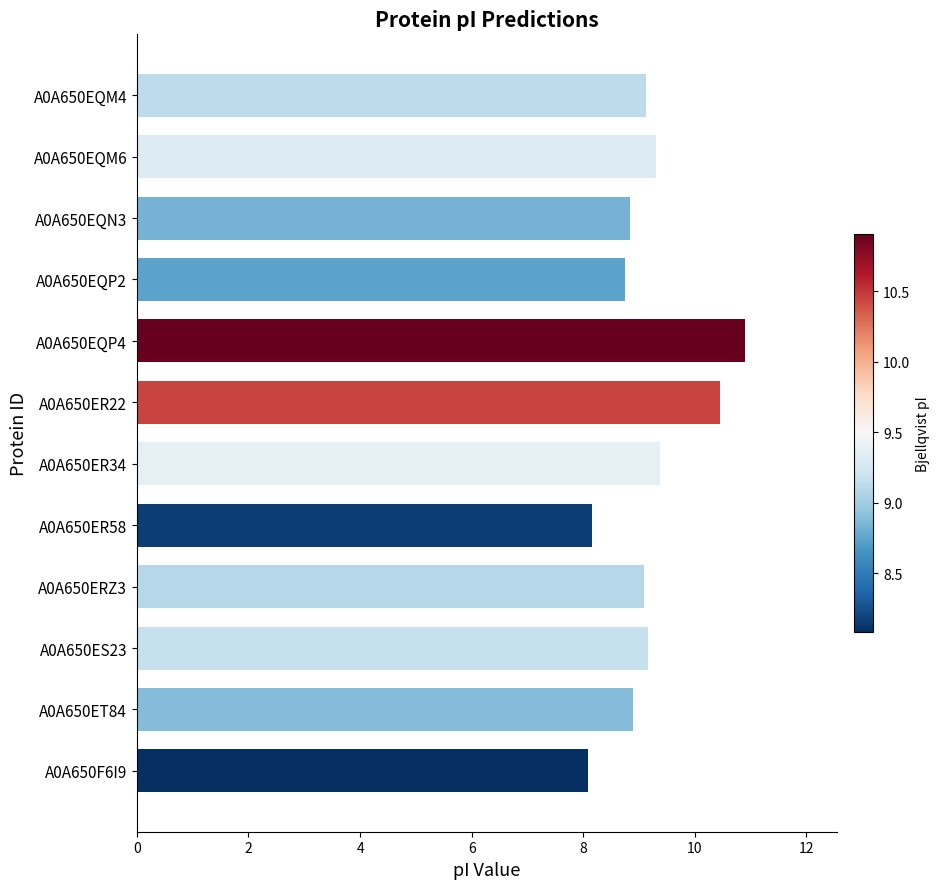

Are the bars horizontal?

Yes